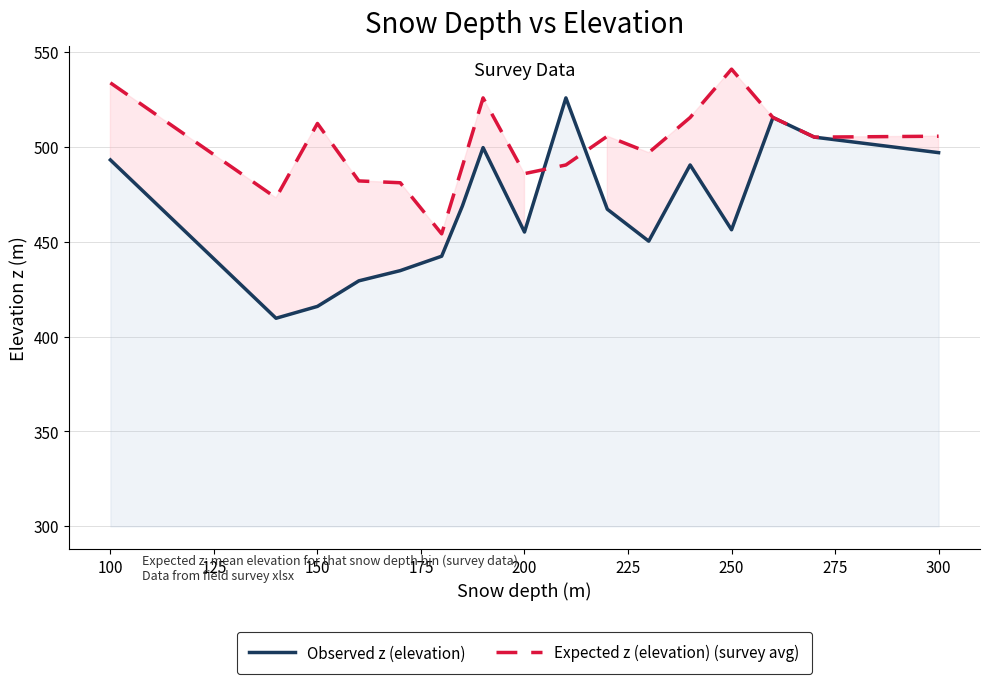

The Expected z (elevation) (survey avg) series shows 505.5 at 300. True or false?

True